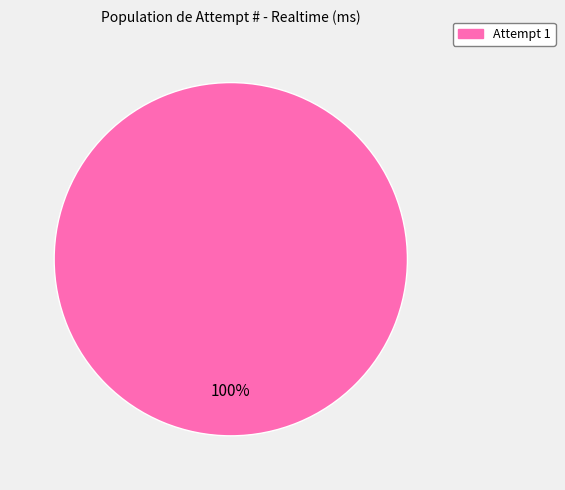

Is there a majority slice in this chart?

Yes